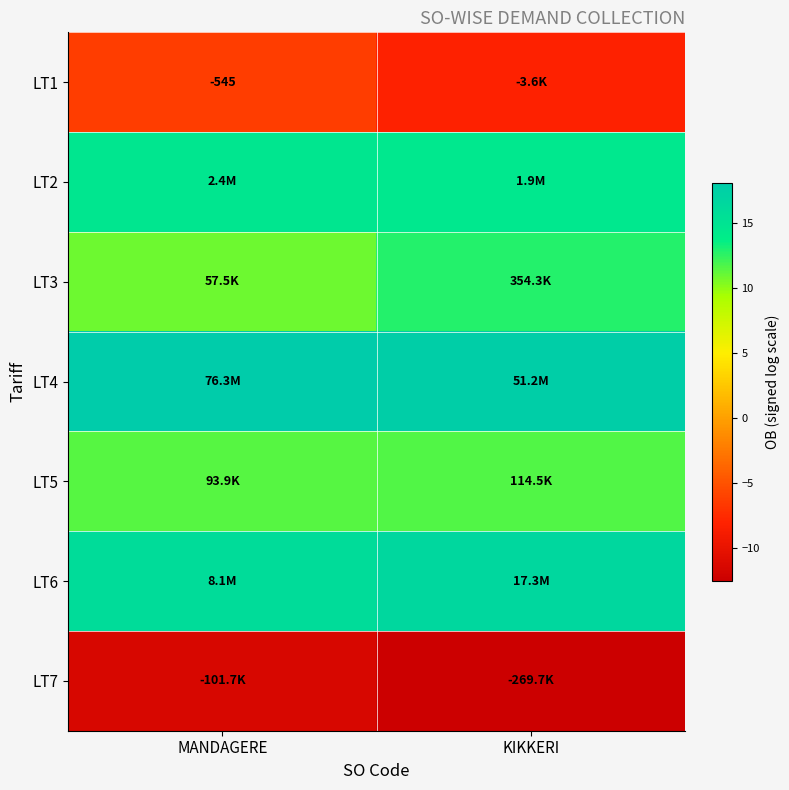

The value of LT4 at MANDAGERE is 5.8. True or false?

False